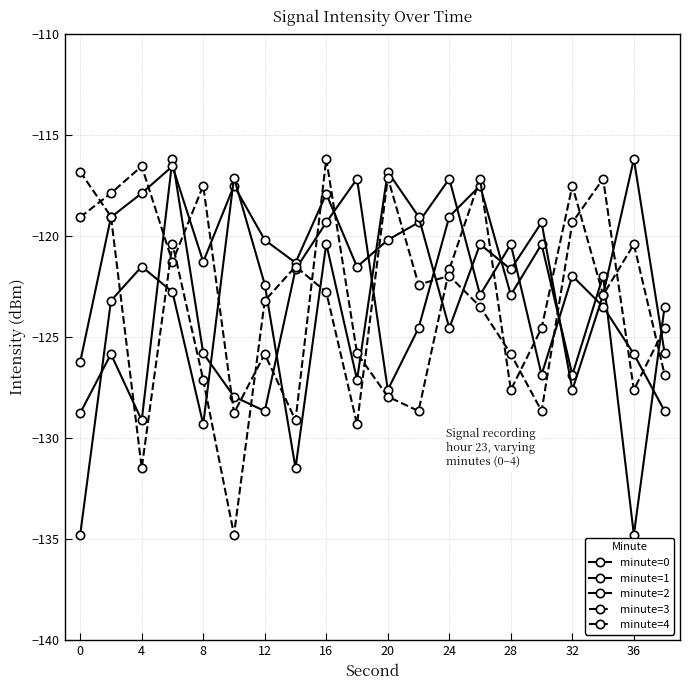

True or false: minute=1 and minute=4 intersect in this chart.

True